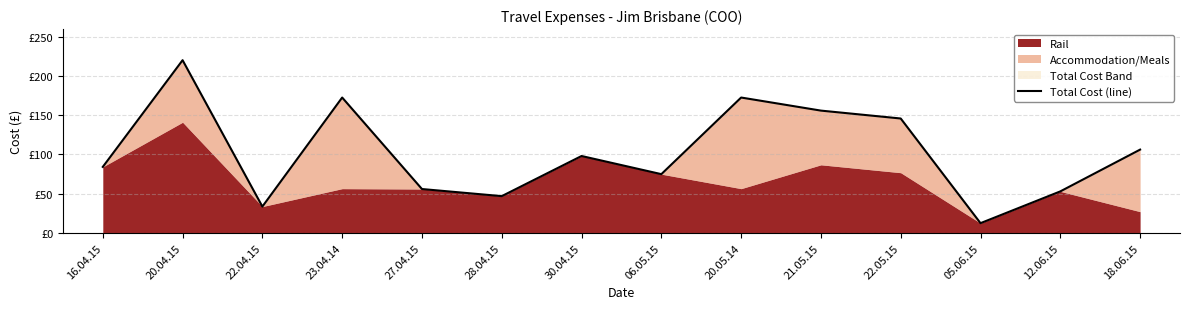

Reading left to right, what are all the values shown in this chart?

16.04.15=84.2	20.04.15=220.0	22.04.15=33.6	23.04.14=172.4	27.04.15=56.0	28.04.15=46.9	30.04.15=98.0	06.05.15=74.9	20.05.14=172.4	21.05.15=155.8	22.05.15=145.8	05.06.15=12.5	12.06.15=53.0	18.06.15=106.2